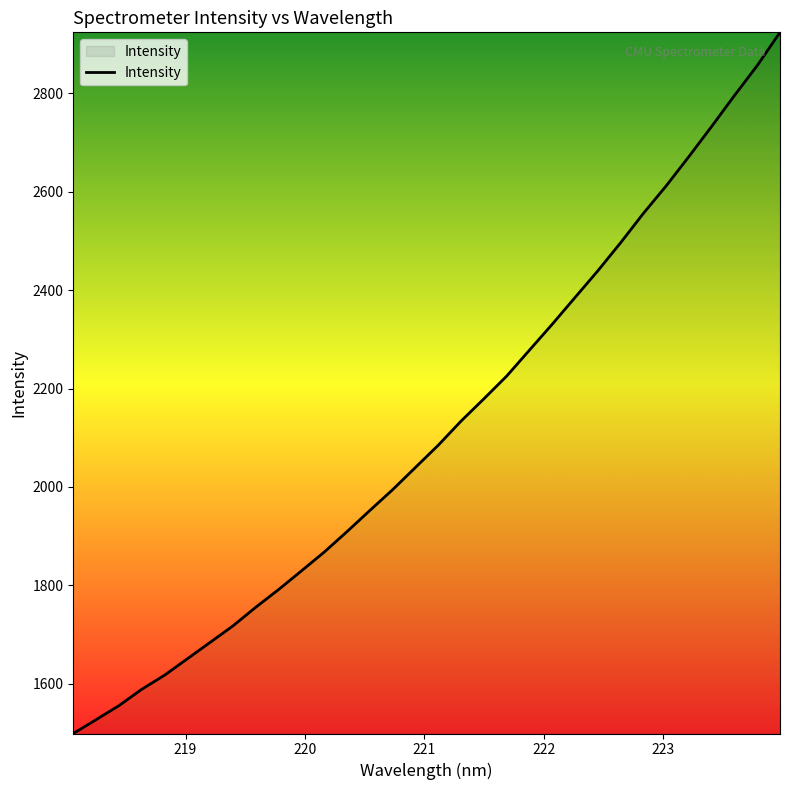

What is the minimum value shown in the chart?

1498.5